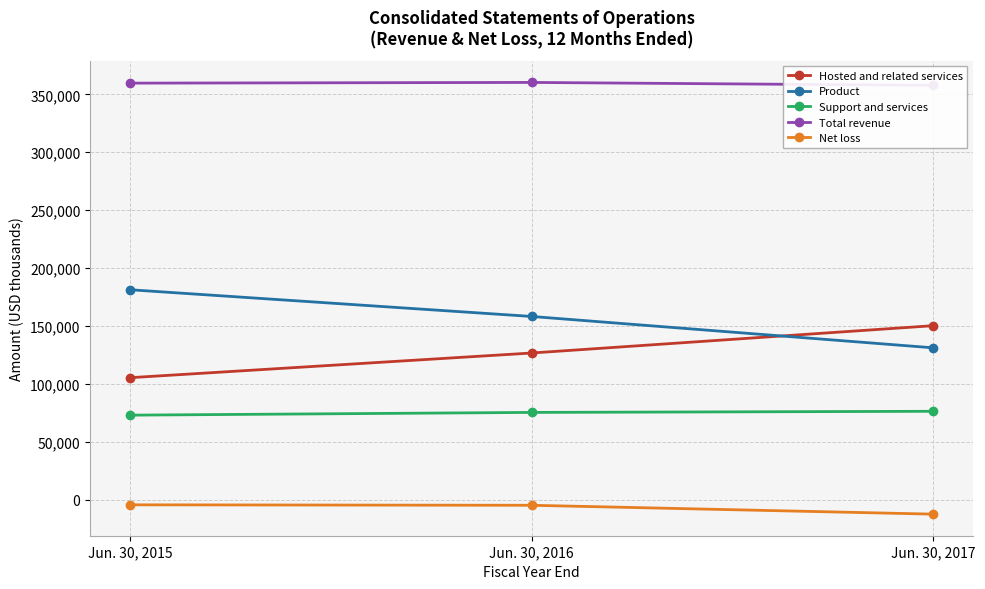

What is the difference between the Net loss values at Jun. 30, 2016 and Jun. 30, 2015?

388